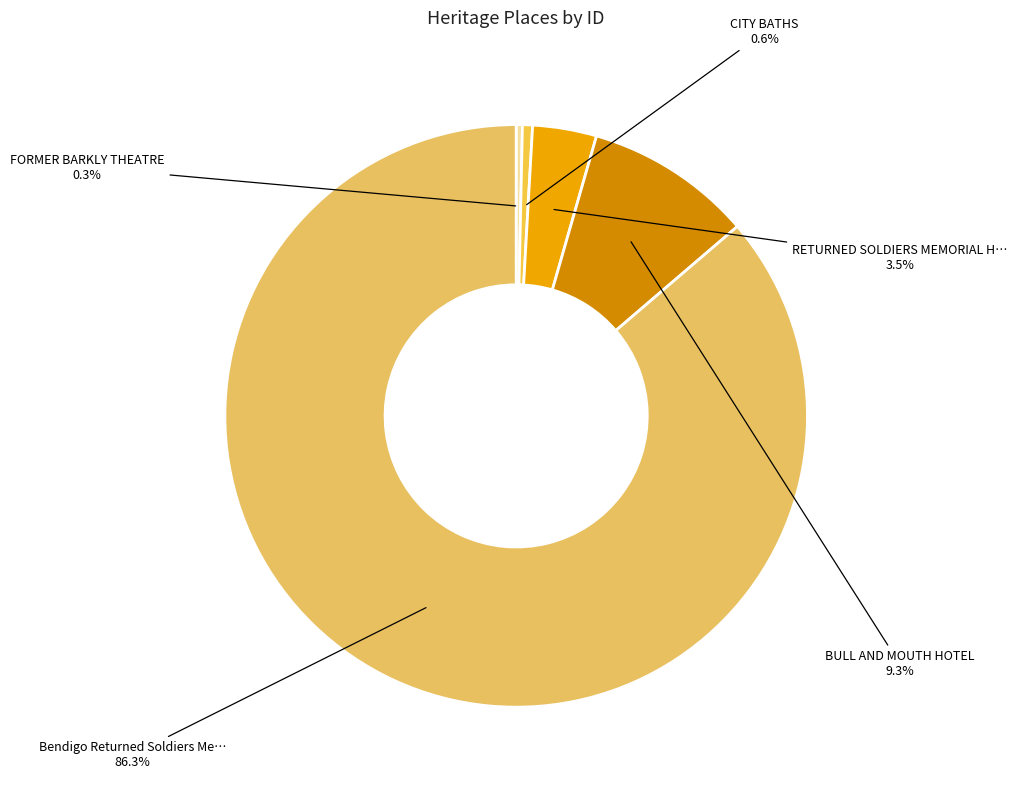

How many slices are in this pie chart?

5